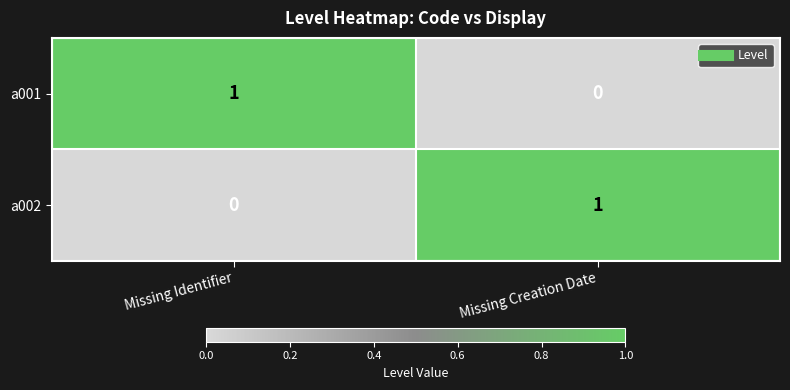

Where is a002 nearest to the value 0?

Missing Identifier